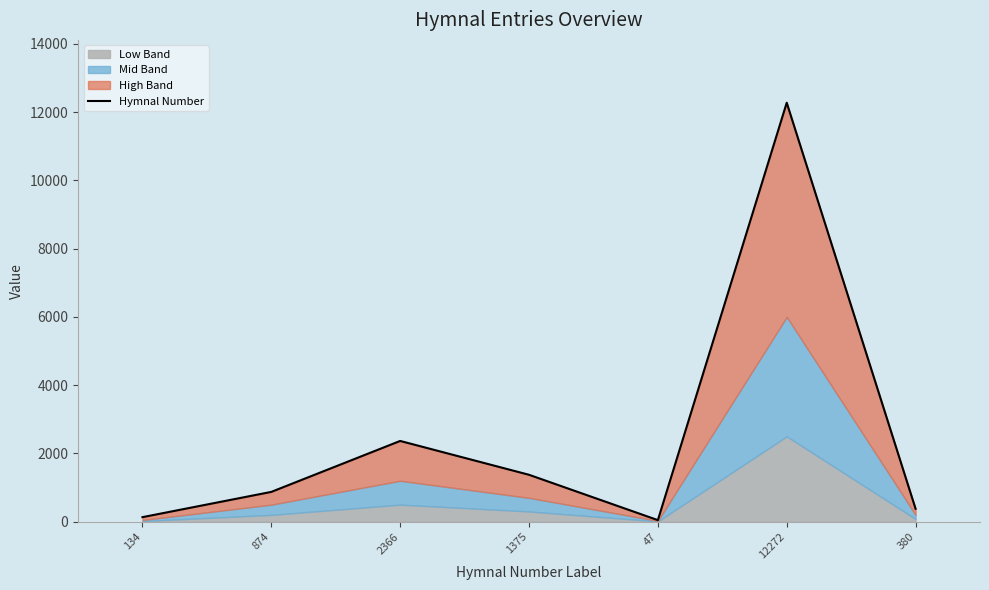

Where is the data nearest to the value 6159?

2366